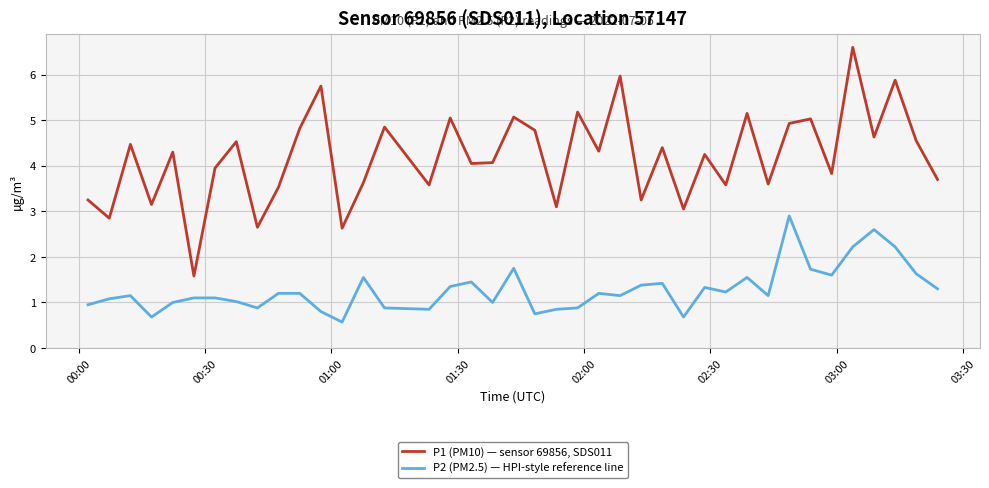

What is the maximum value for P1 (PM10) — sensor 69856, SDS011?

6.6